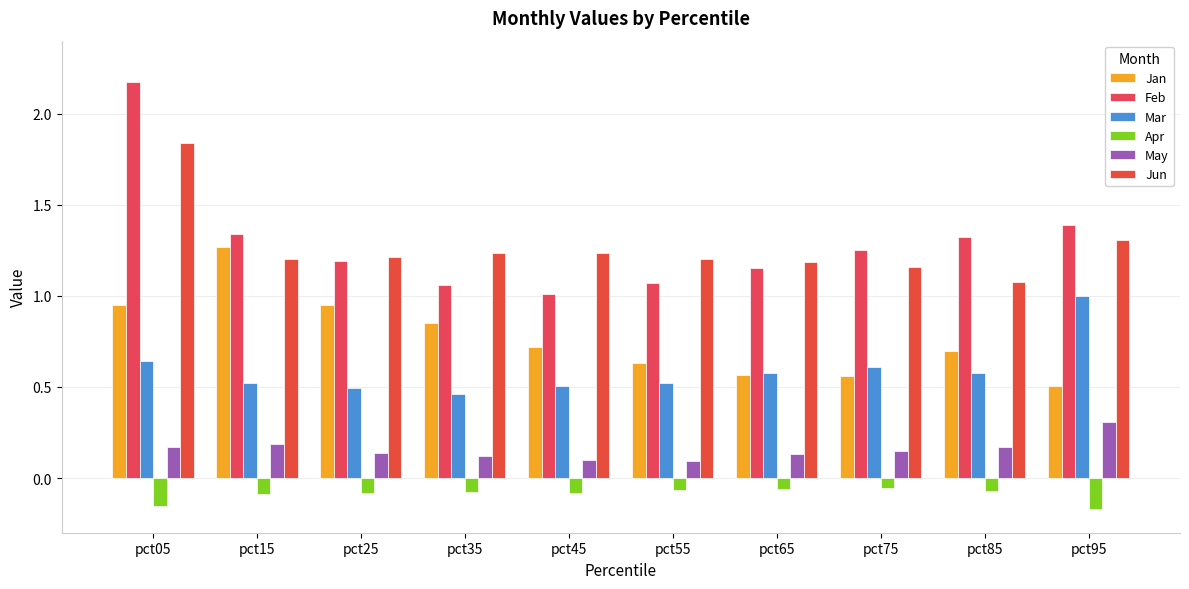

What is the maximum value for Feb?

2.2